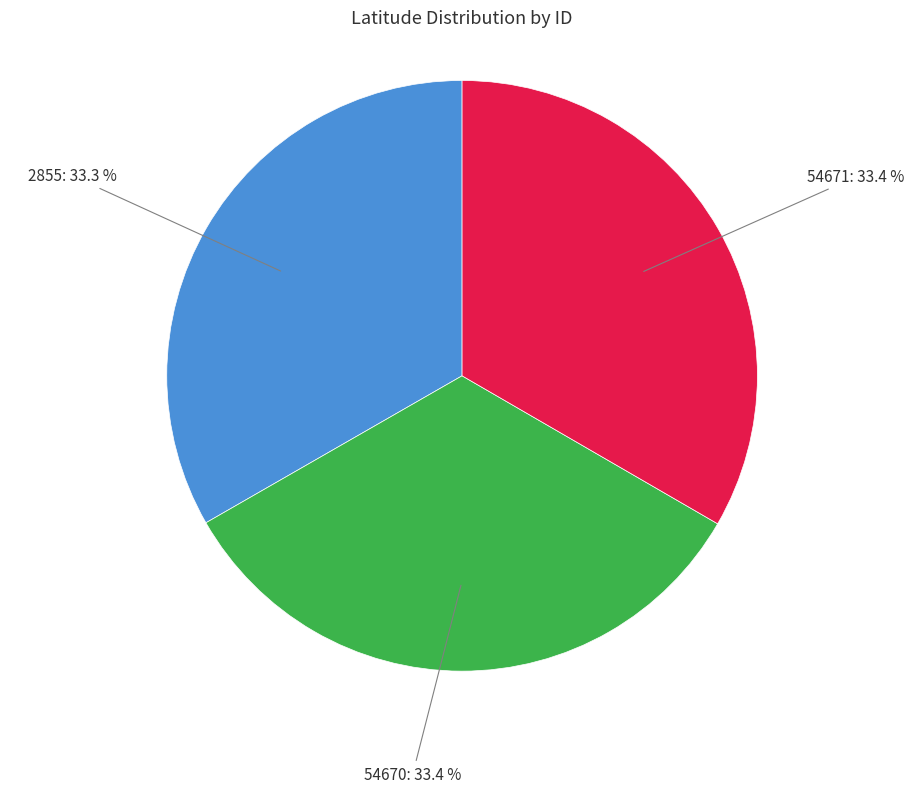

Is there any slice that represents more than half of the pie?

No